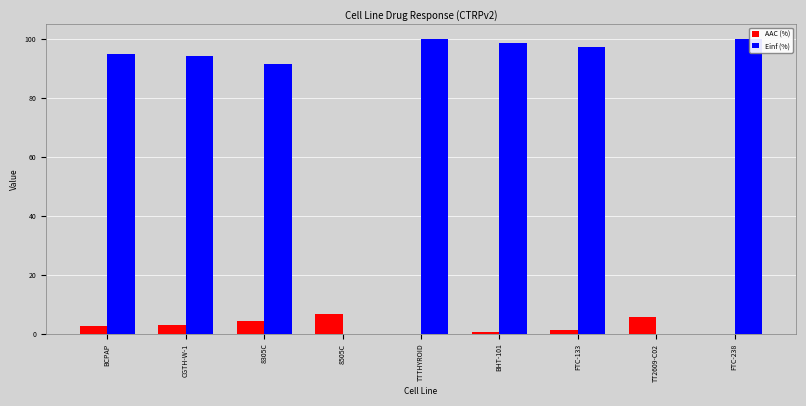

Which series has the largest total across all categories?

Einf (%)